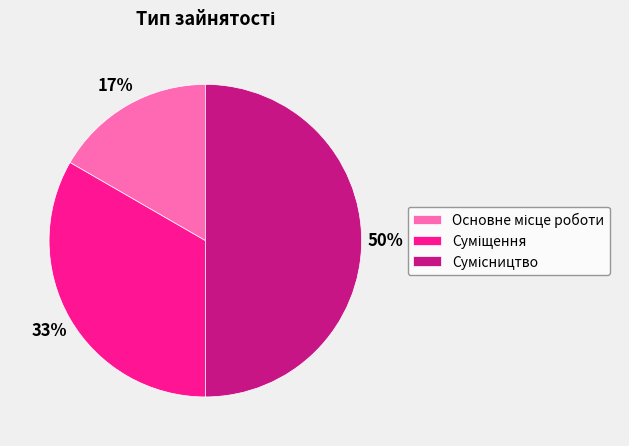

To the nearest percent, what is the difference between the largest and smallest slice percentages?

33%